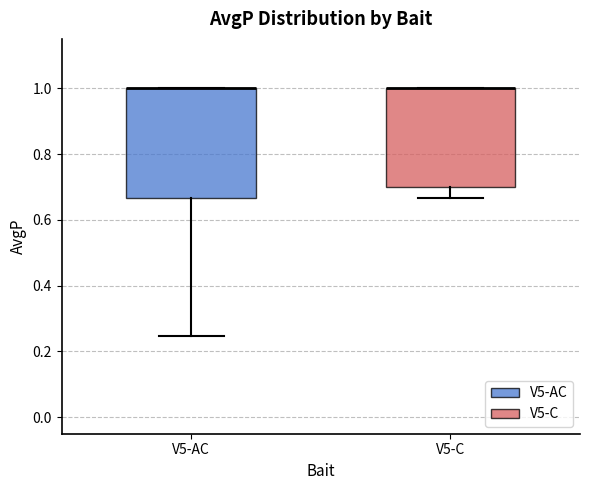

Which box is the tallest, from its lower edge to its upper edge?

V5-AC